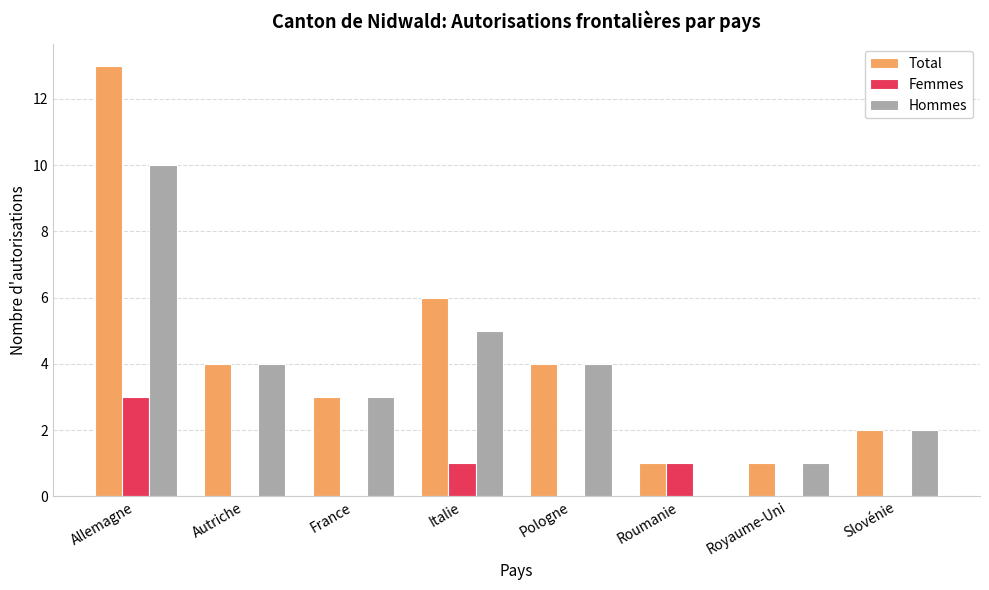

Does the chart contain stacked bars?

No